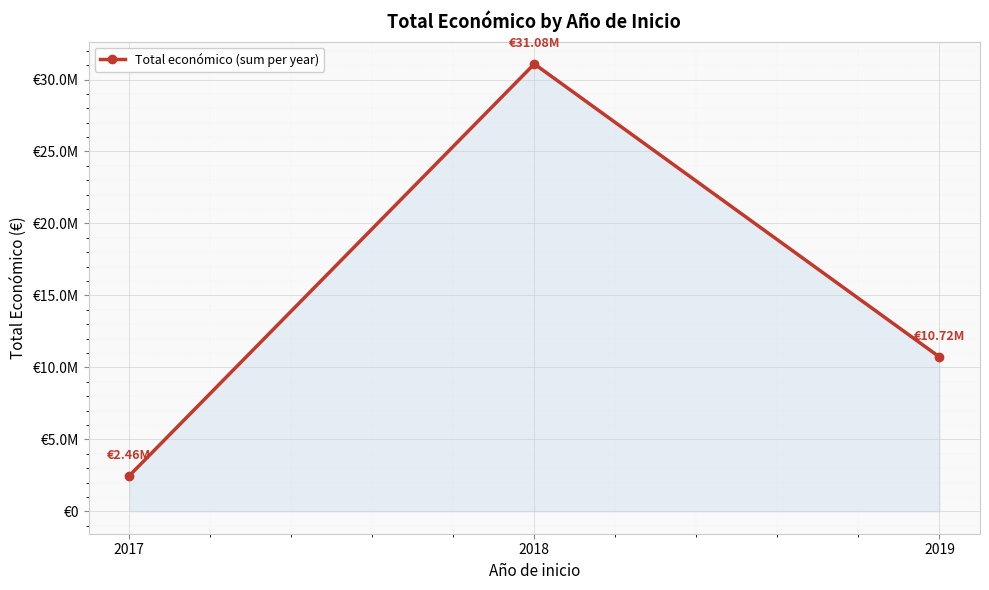

Does the chart have visible grid lines?

Yes